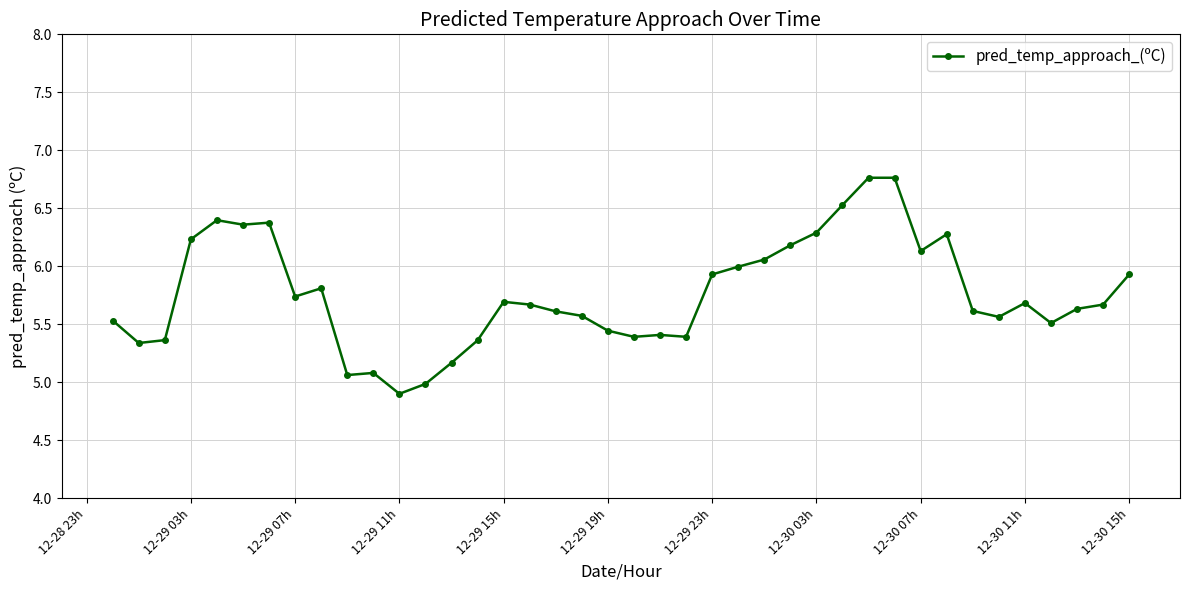

True or false: there are more than 0 points higher than both neighbors.

True